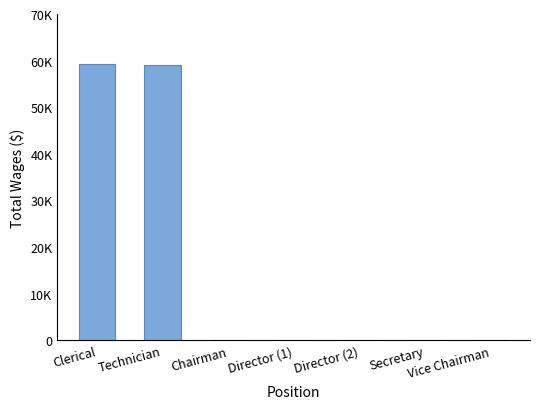

What is the difference between the maximum and second lowest values?

59246